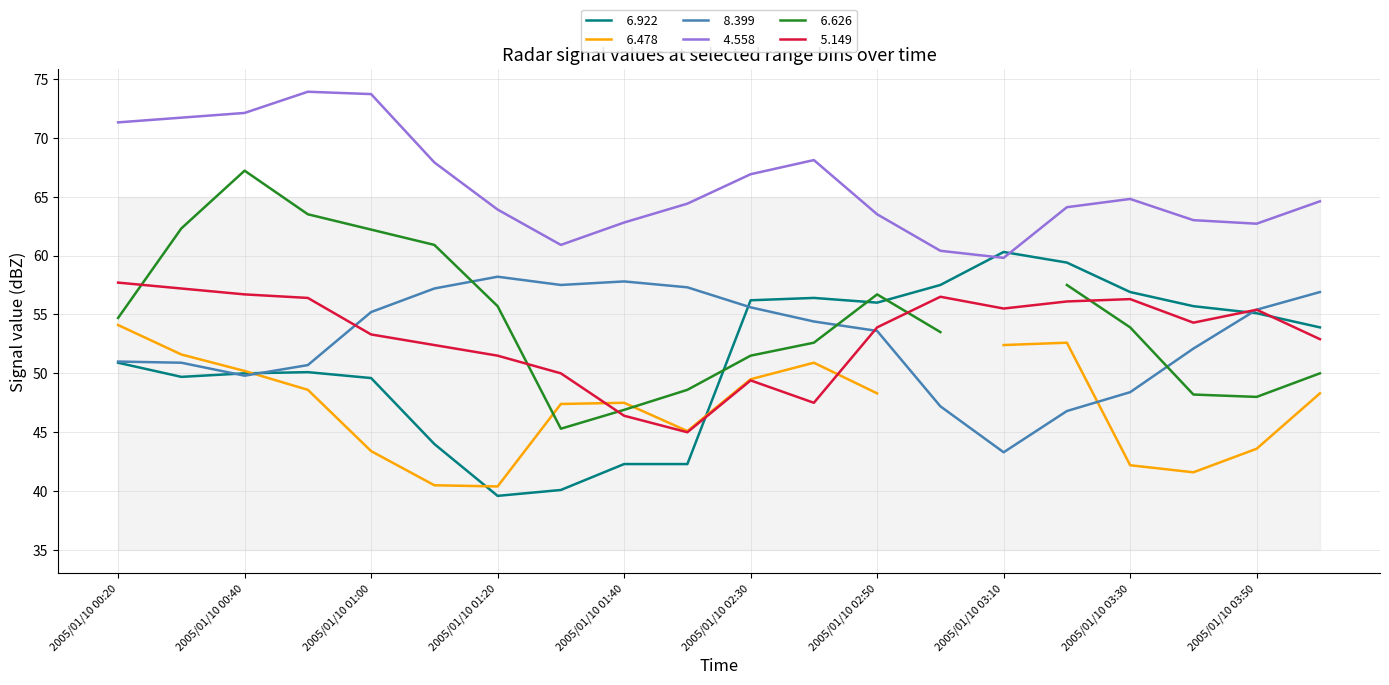

True or false:   5.149 has more than 1 interior local peaks.

True